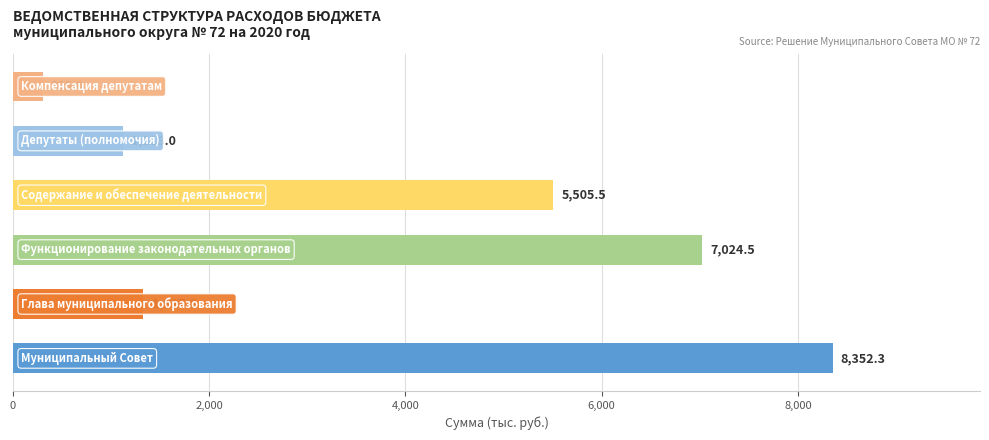

What is the maximum value shown in the chart?

8352.3